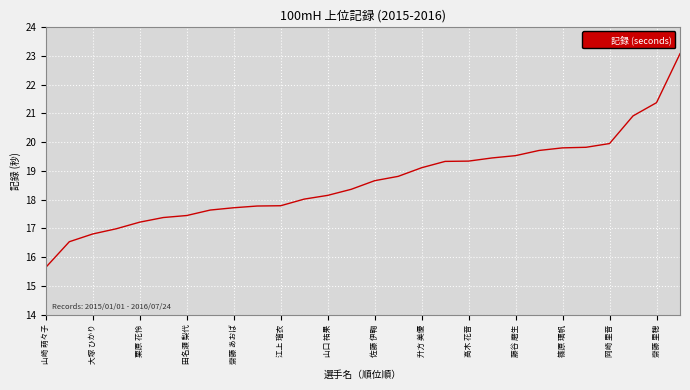

What is the minimum value shown in the chart?

15.7